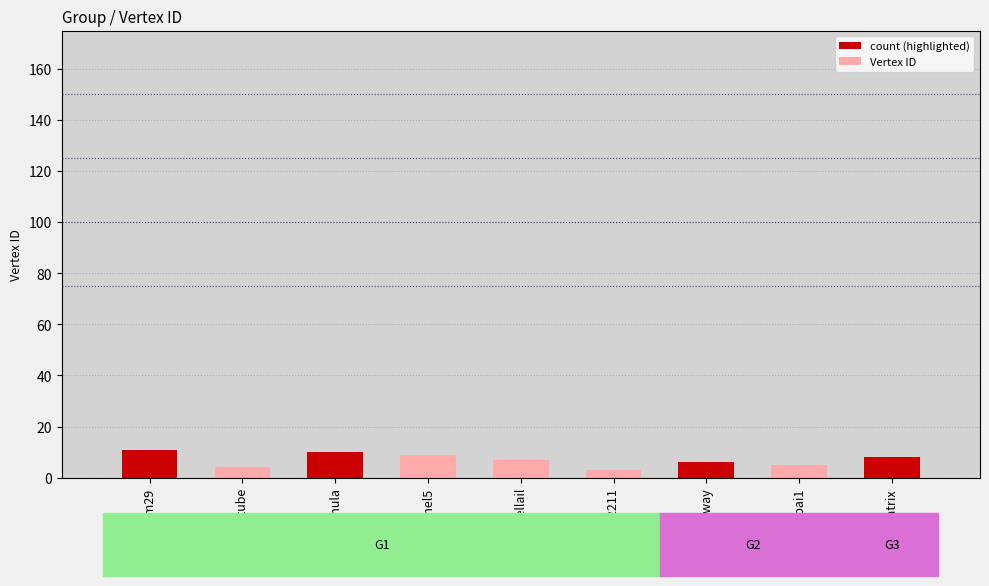

Which label corresponds to the smallest value in the chart?

sami20602211